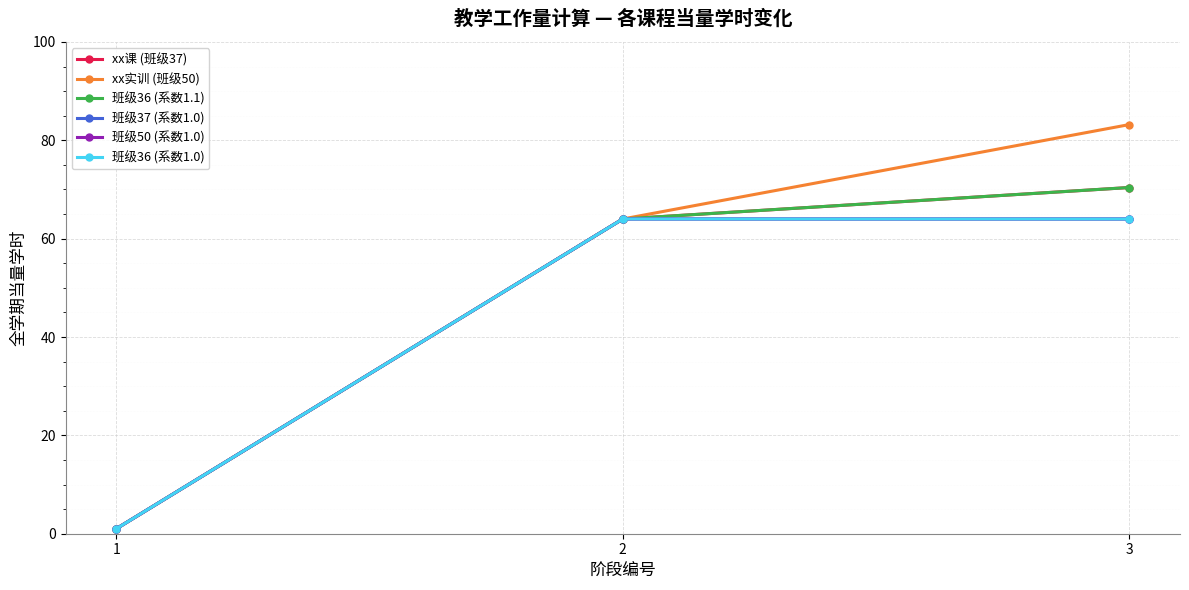

What is the value of the 班级37 (系数1.0) point at the 3rd from the left?

64.0